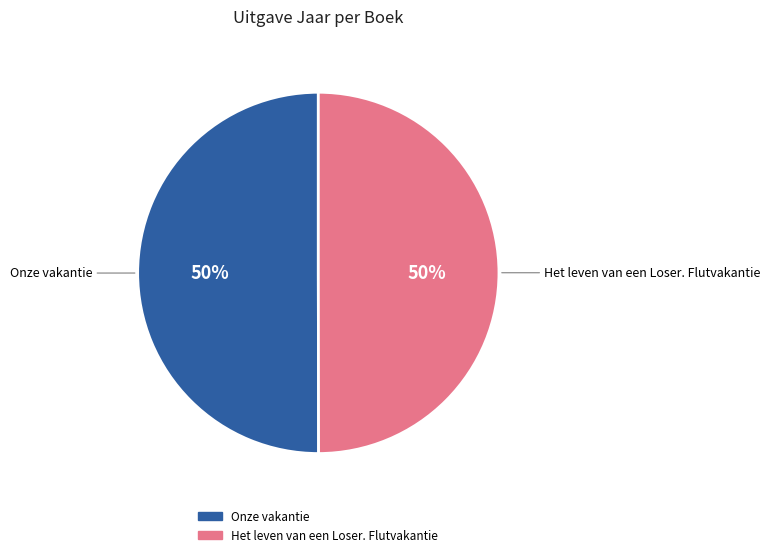

To the nearest percent, what portion does Onze vakantie represent?

50%